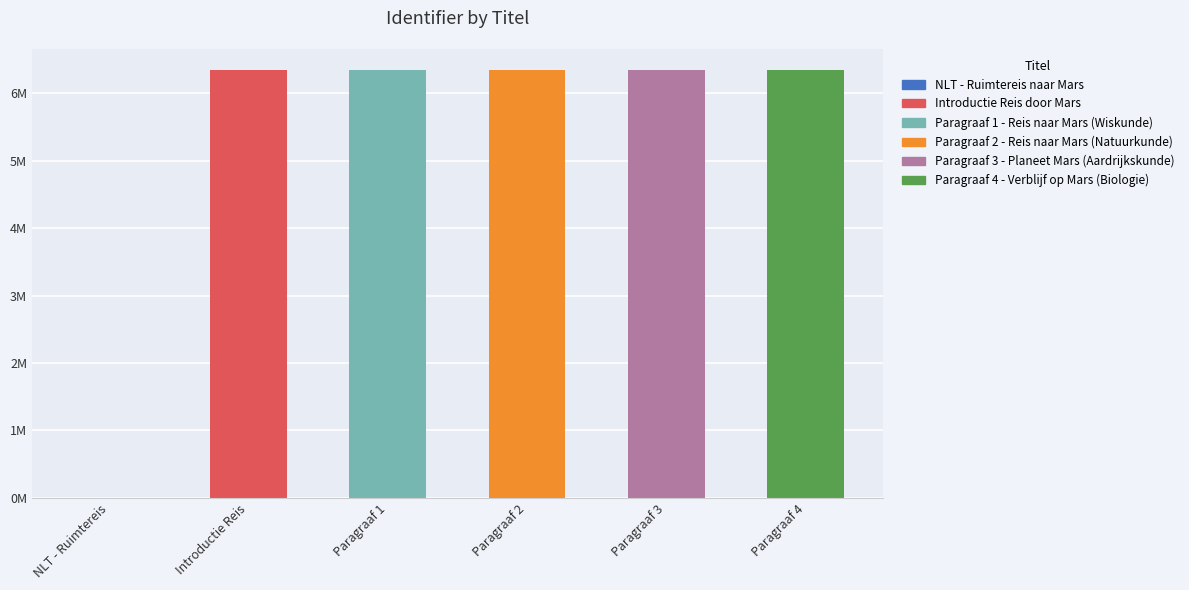

What is the difference between the maximum and minimum values?

6338441